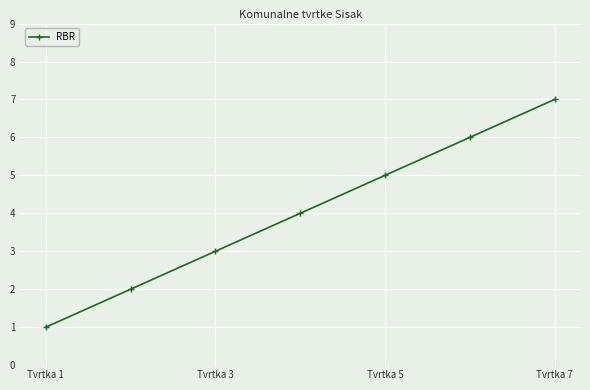

What is the greatest value displayed?

7